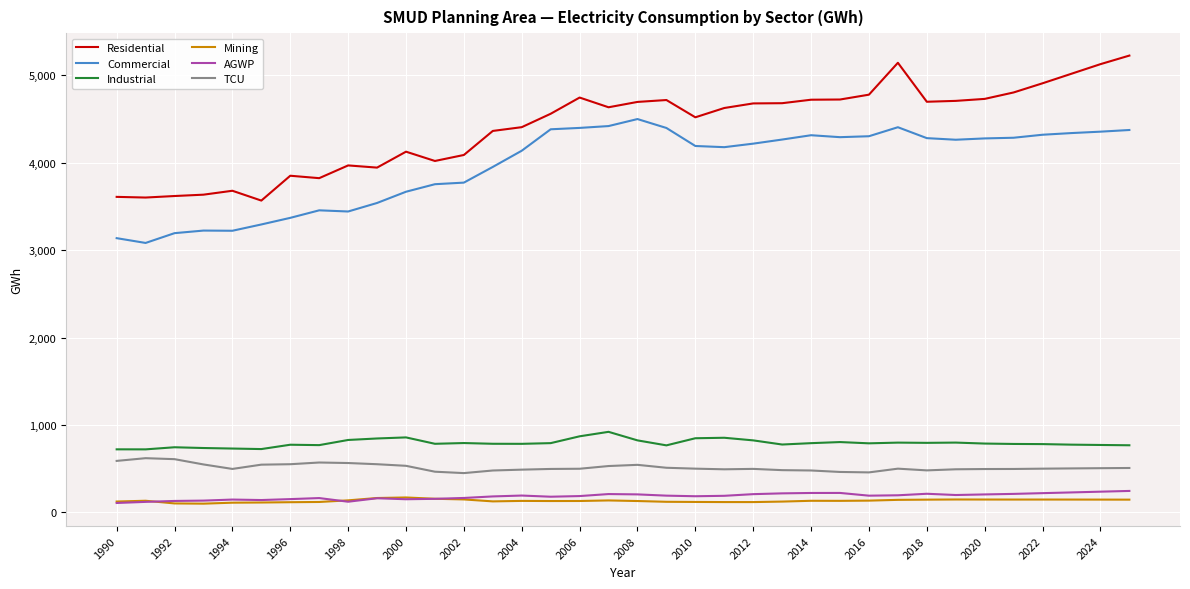

Which series has the largest total across all categories?

Residential